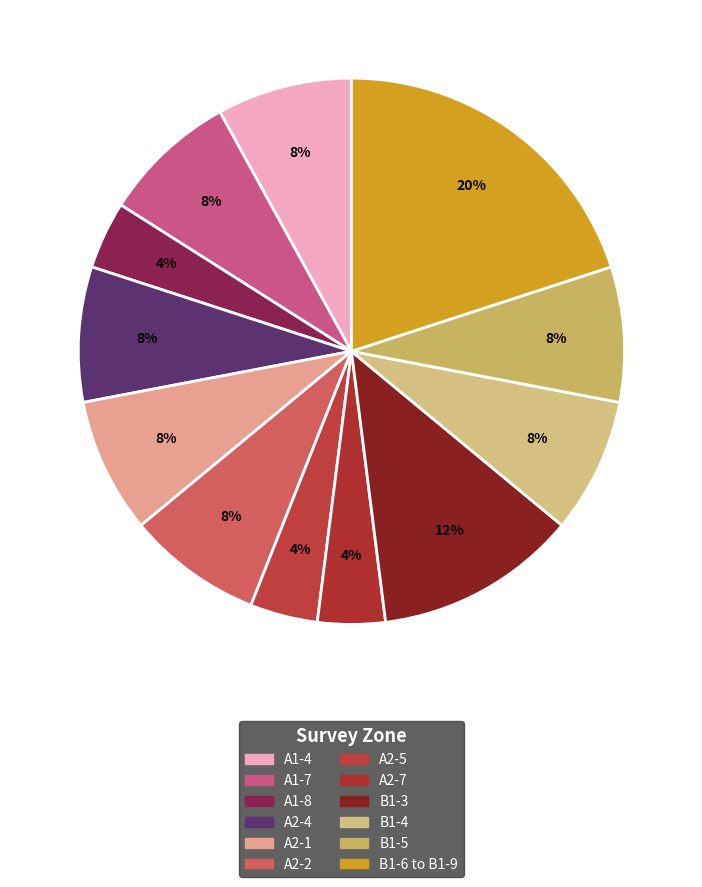

Count the number of slices in the pie.

12